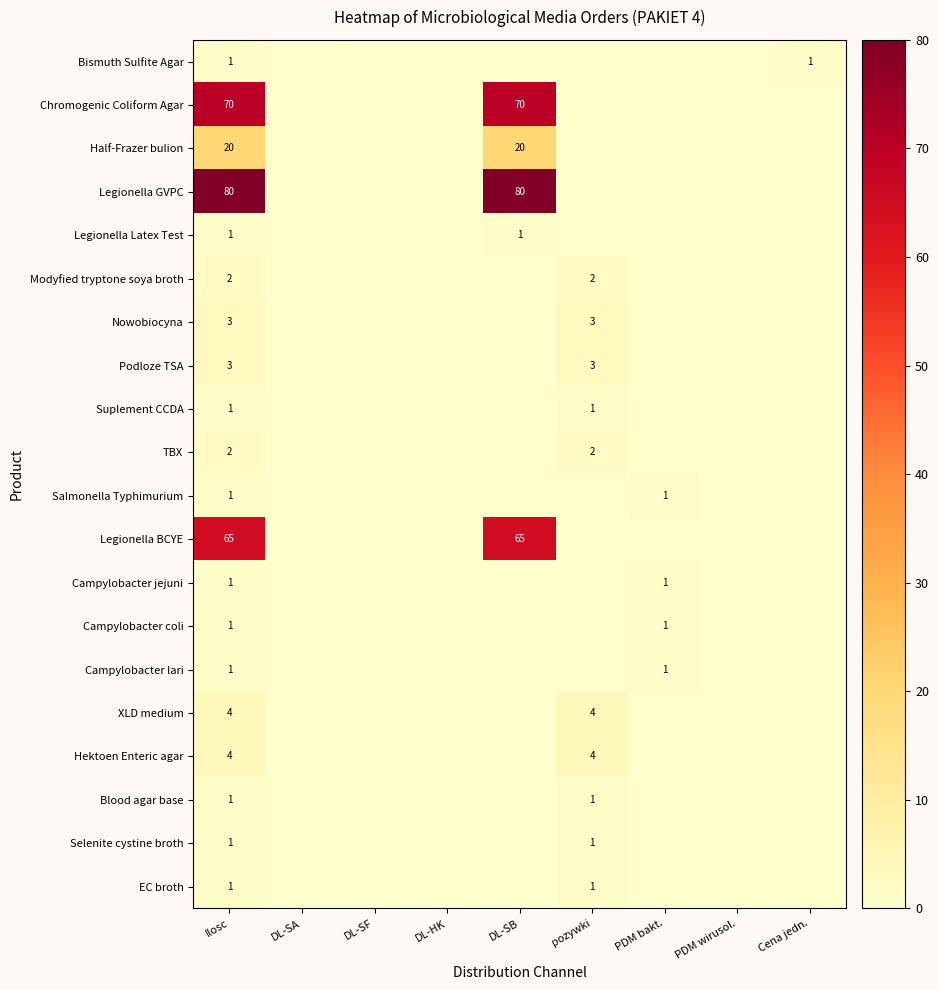

What is the difference between the maximum and minimum values in the Suplement CCDA series?

1